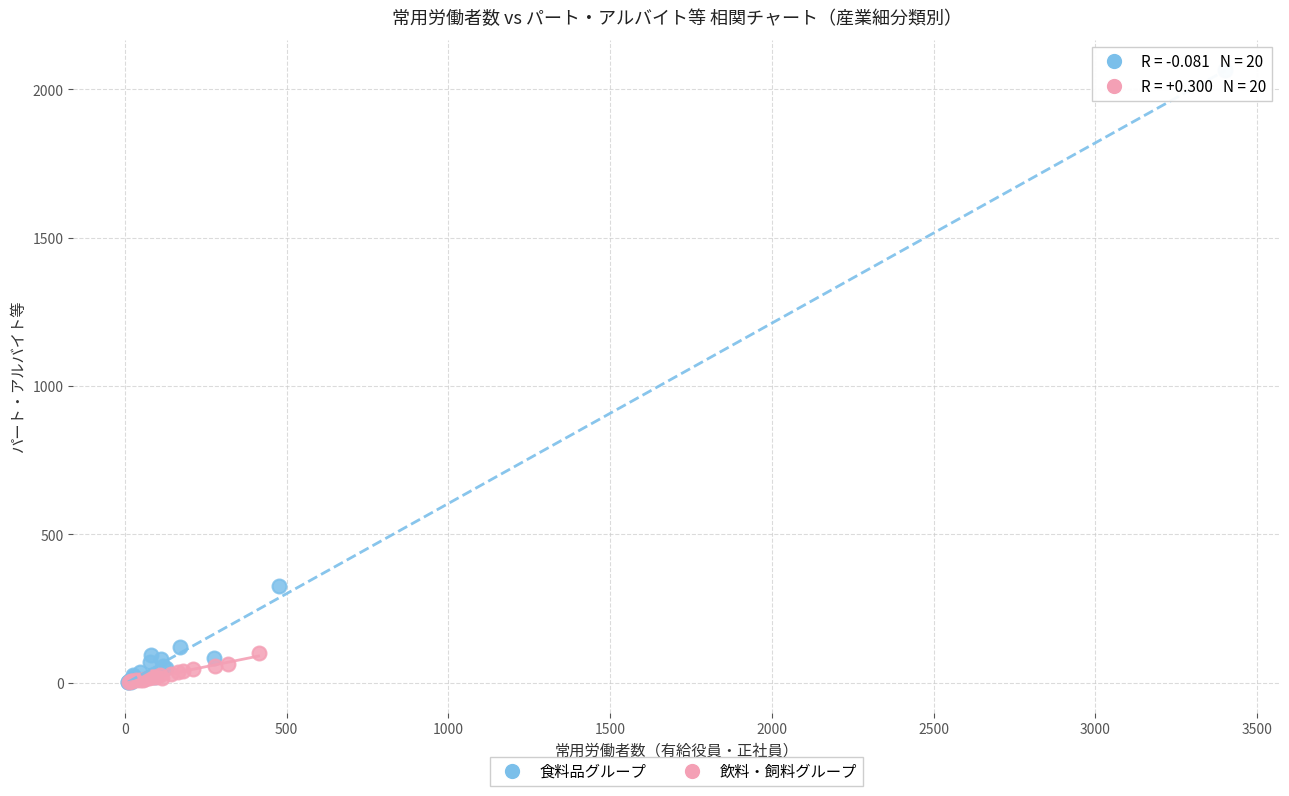

Which series reaches the maximum Y coordinate?

食料品グループ